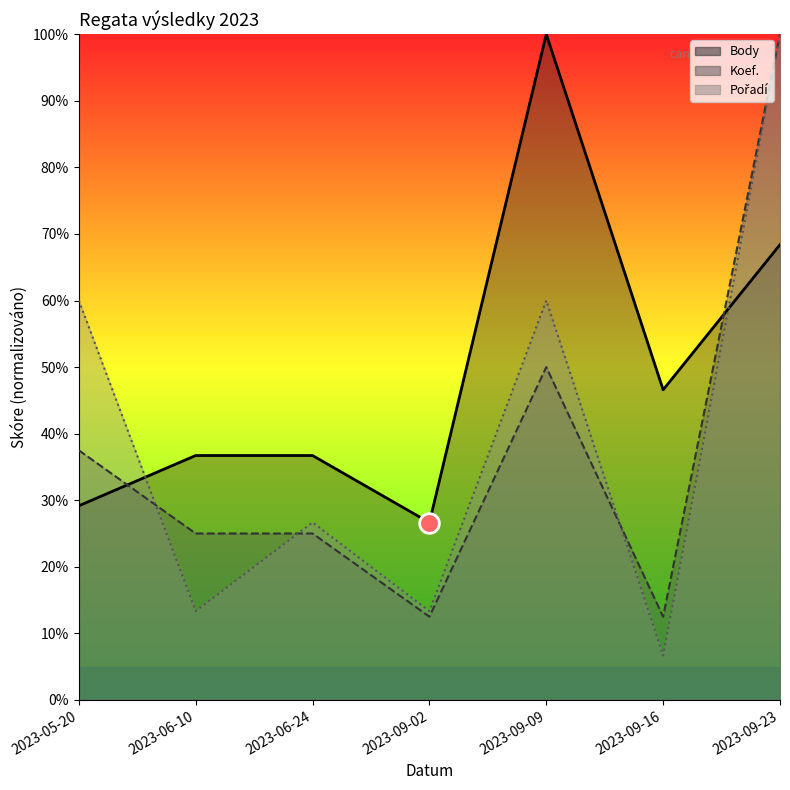

Is the value of Koef. at 2023-05-20 greater than the value of Pořadí at 2023-09-09?

No